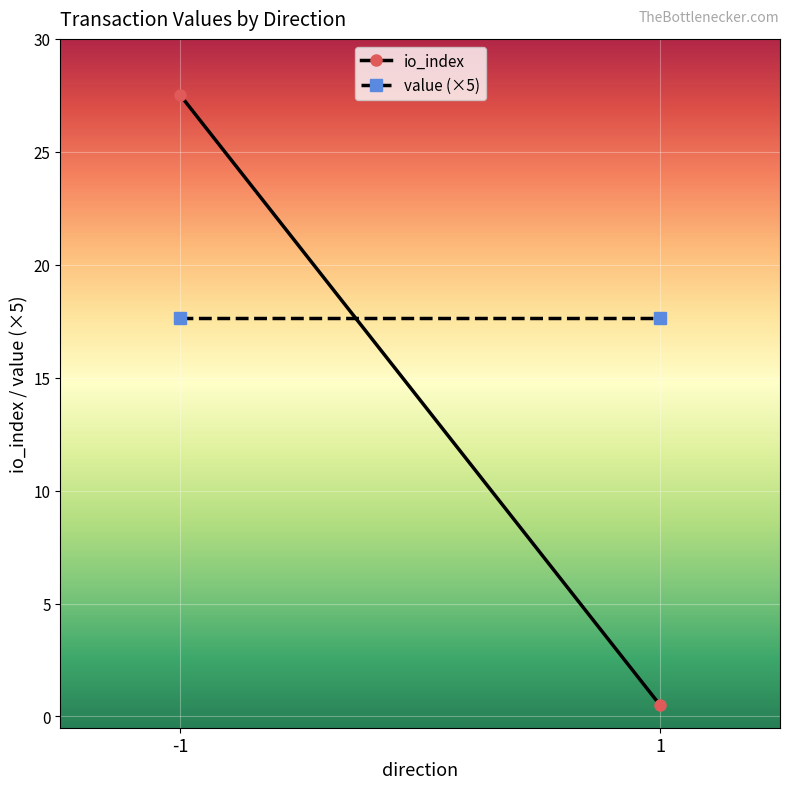

At which label is io_index closest to 14?

-1